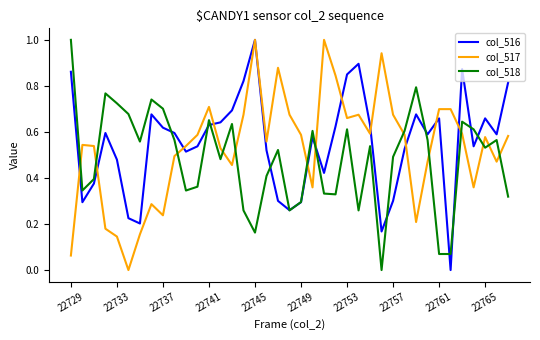

In col_518, how many points are higher than both neighbors (excluding endpoints)?

11